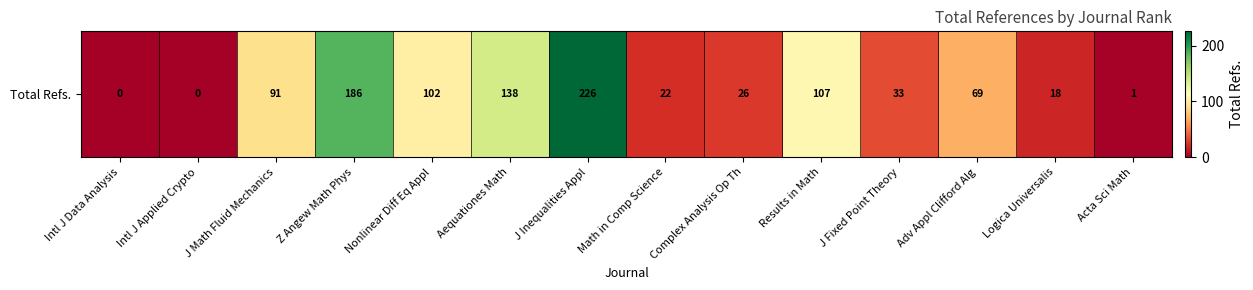

At which label is the value closest to 113?

Results in Math